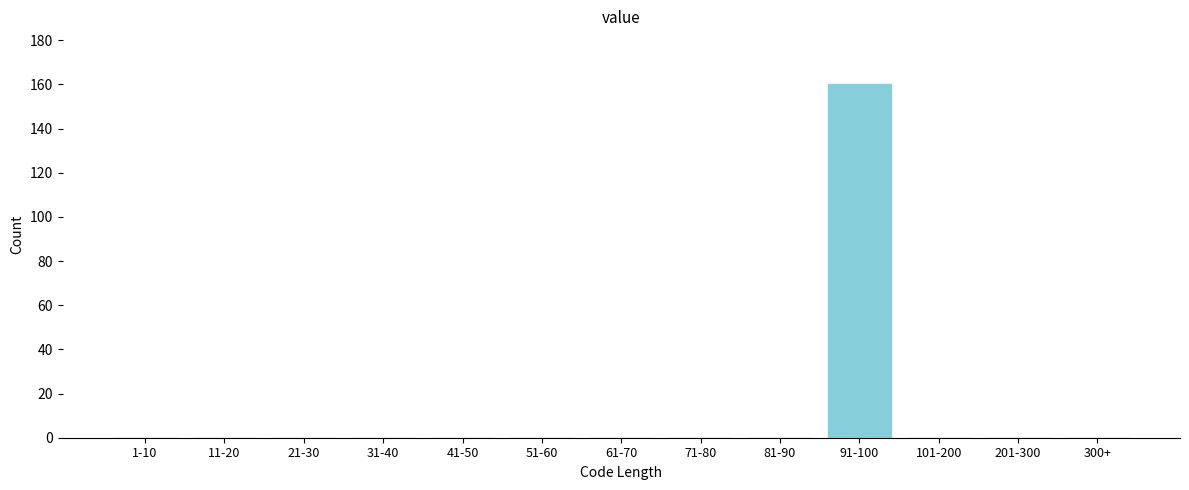

Reading right to left, what are all the values shown in this chart?

300+=0	201-300=0	101-200=0	91-100=160	81-90=0	71-80=0	61-70=0	51-60=0	41-50=0	31-40=0	21-30=0	11-20=0	1-10=0